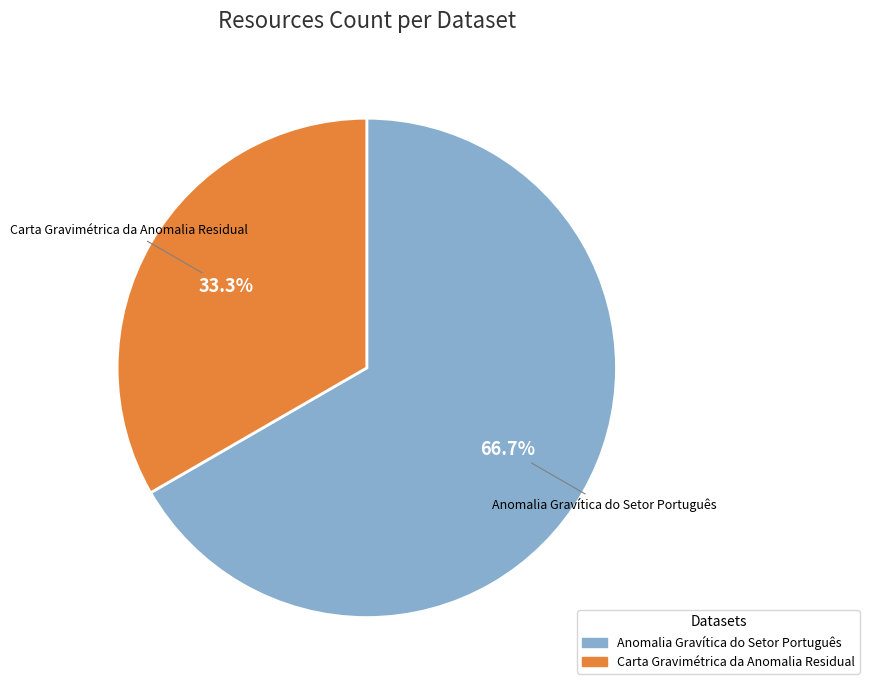

Rank the categories by value from lowest to highest.

Carta Gravimétrica da Anomalia Residual, Anomalia Gravítica do Setor Português